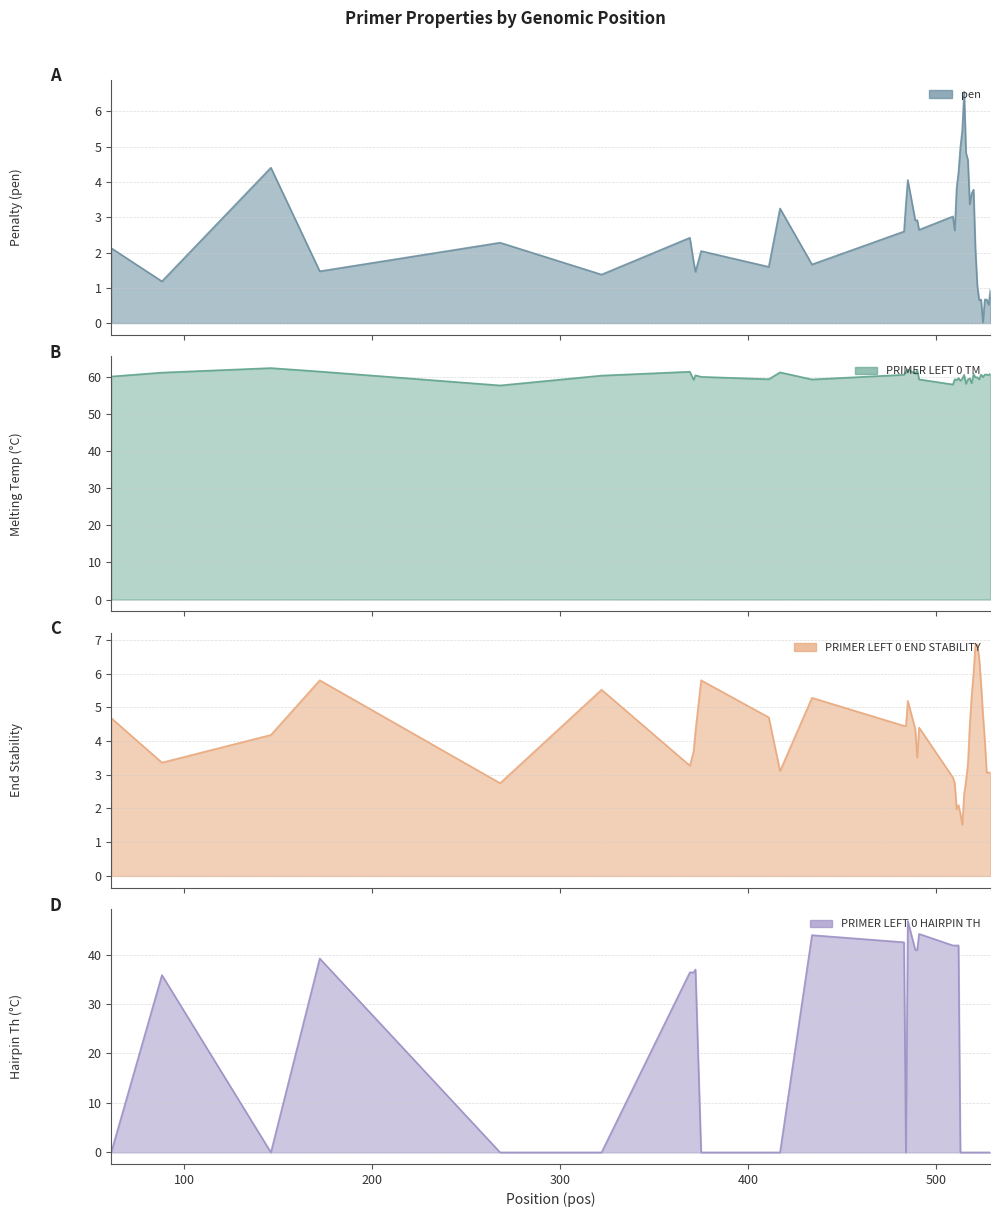

True or false: PRIMER_LEFT_0_END_STABILITY and pen intersect in this chart.

True